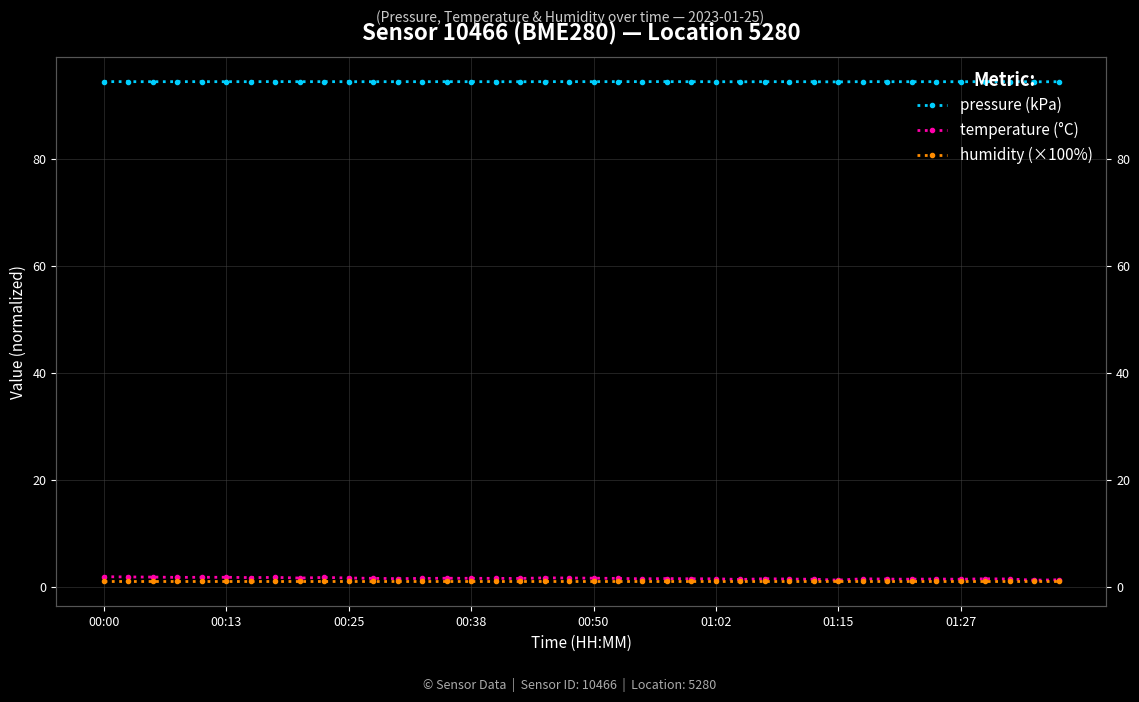

What is the value of the temperature (°C) point at the 15th from the left?

1.6